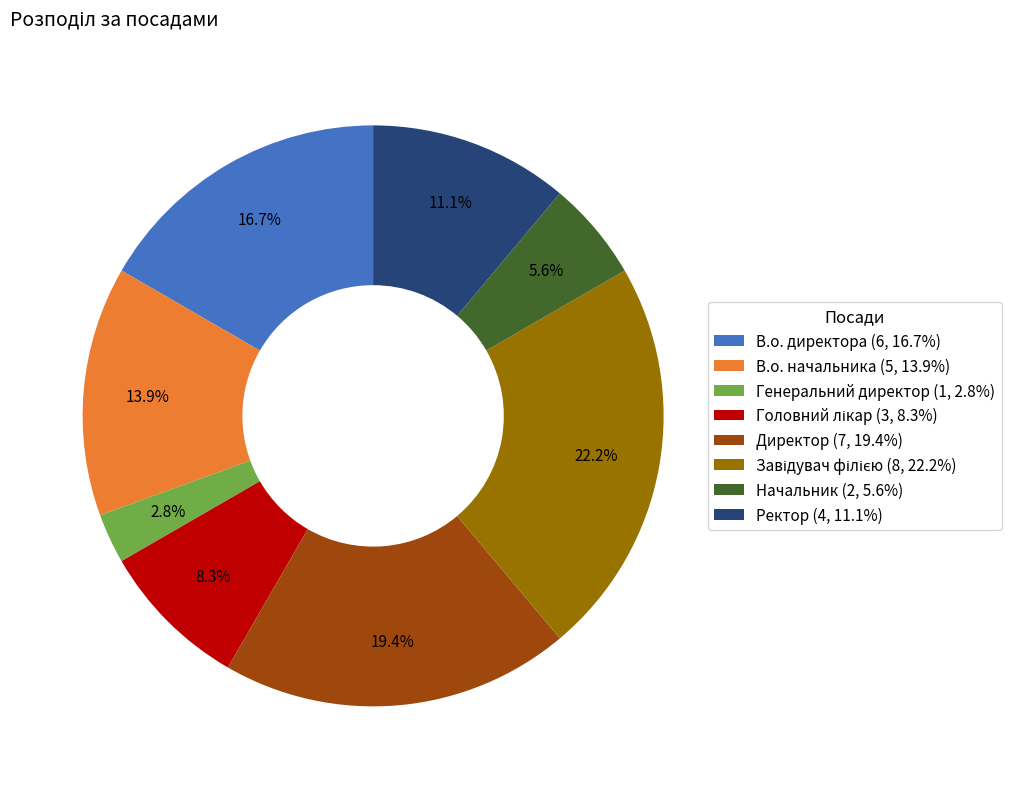

What percentage is the Генеральний директор slice, to the nearest percent?

3%